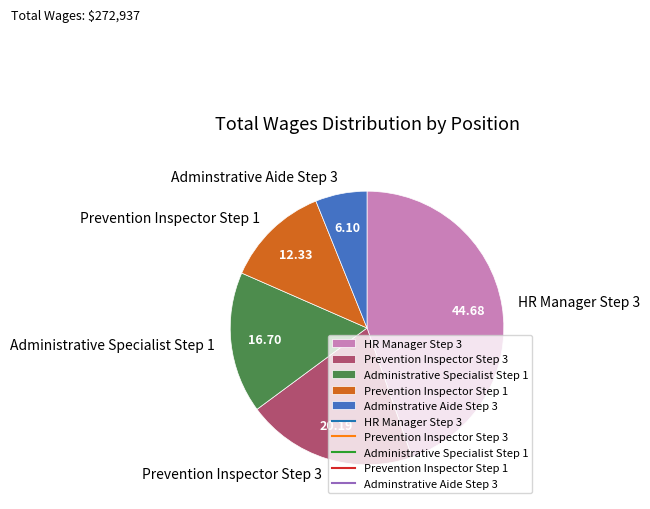

How many segments does this pie chart have?

5